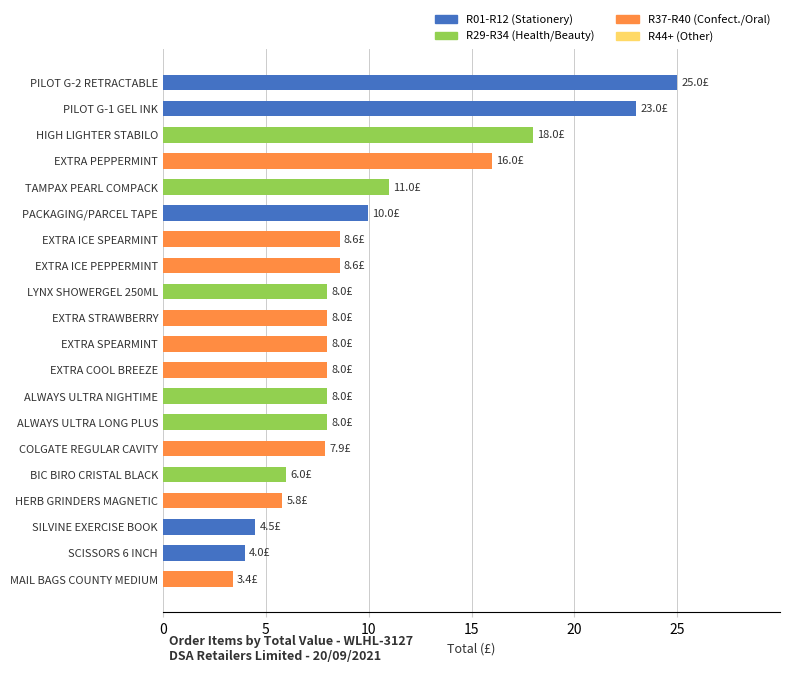

What is the sum of all values?

199.6